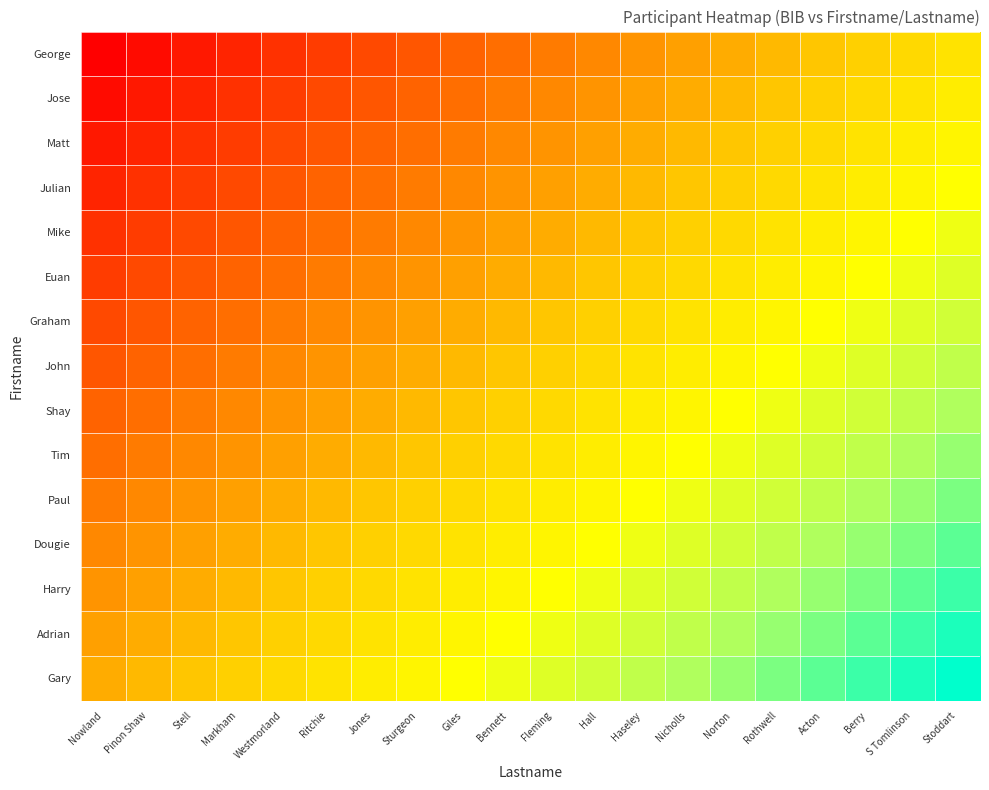

At which category is the sum across all series the highest?

Stoddart